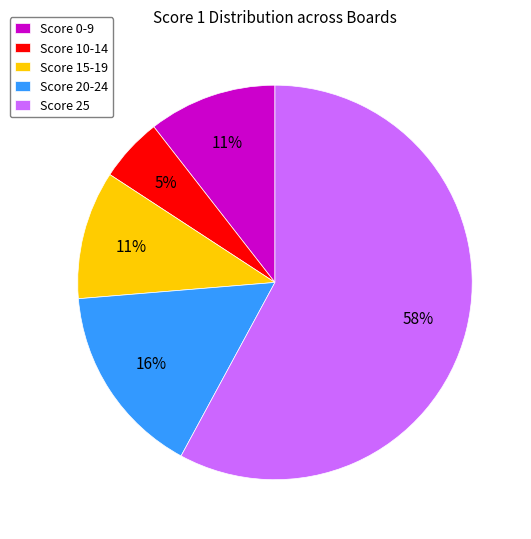

Combined, do Score 15-19 and Score 25 account for over 50%?

Yes